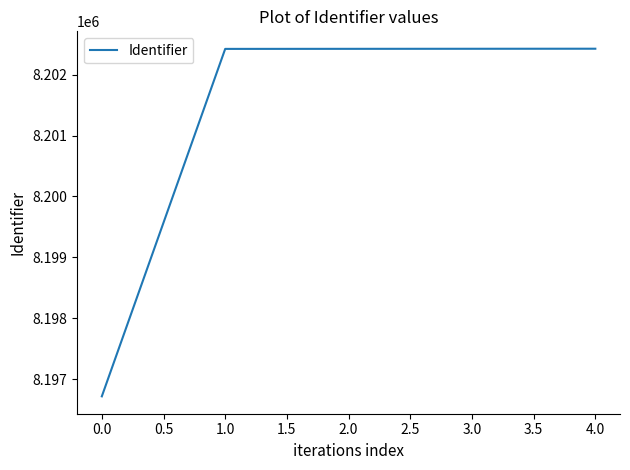

What is the sum of all values?

41006417